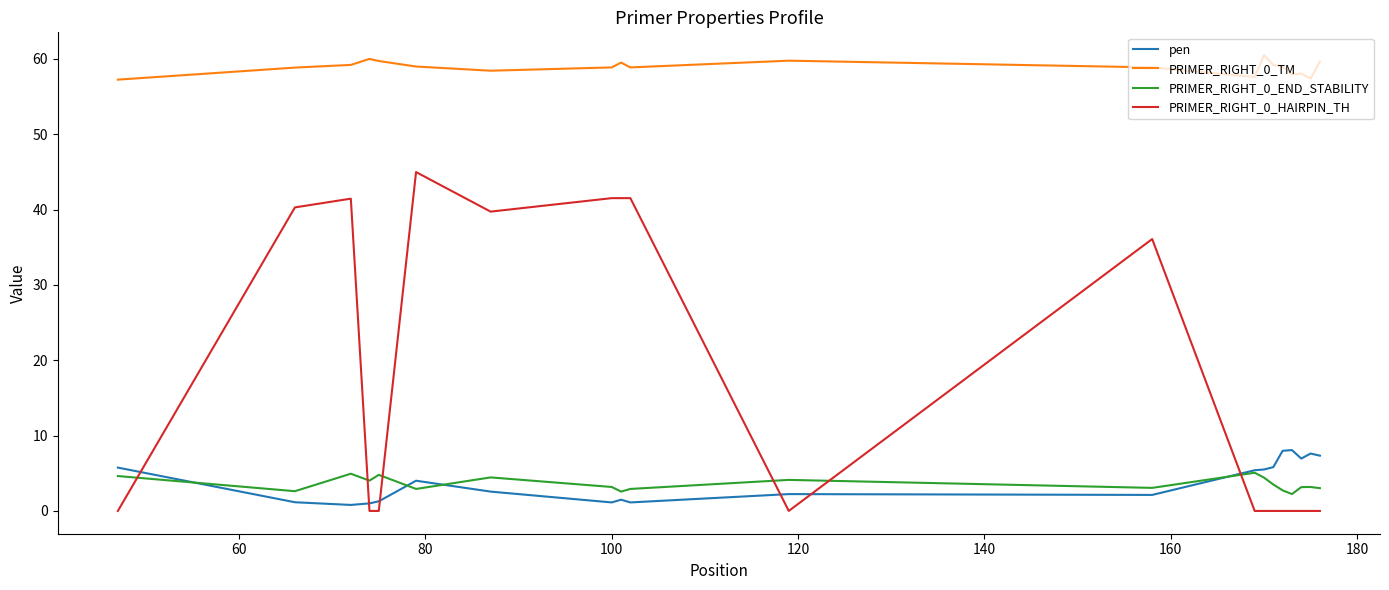

At how many categories does at least one series exceed 30?

20